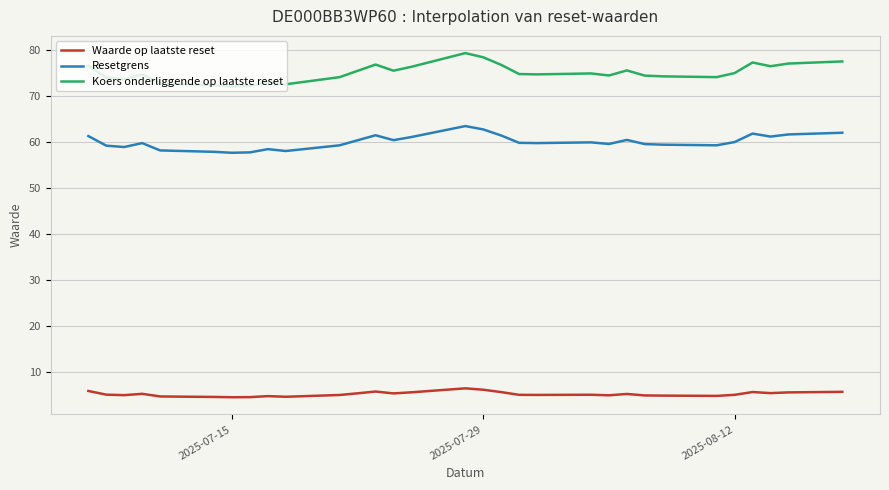

What is the average value of the Koers onderliggende op laatste reset series?

75.0